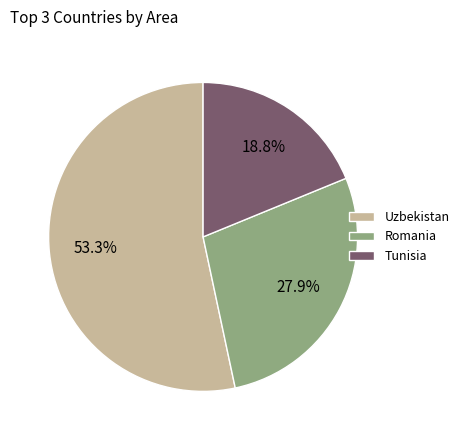

Is there a majority slice in this chart?

Yes